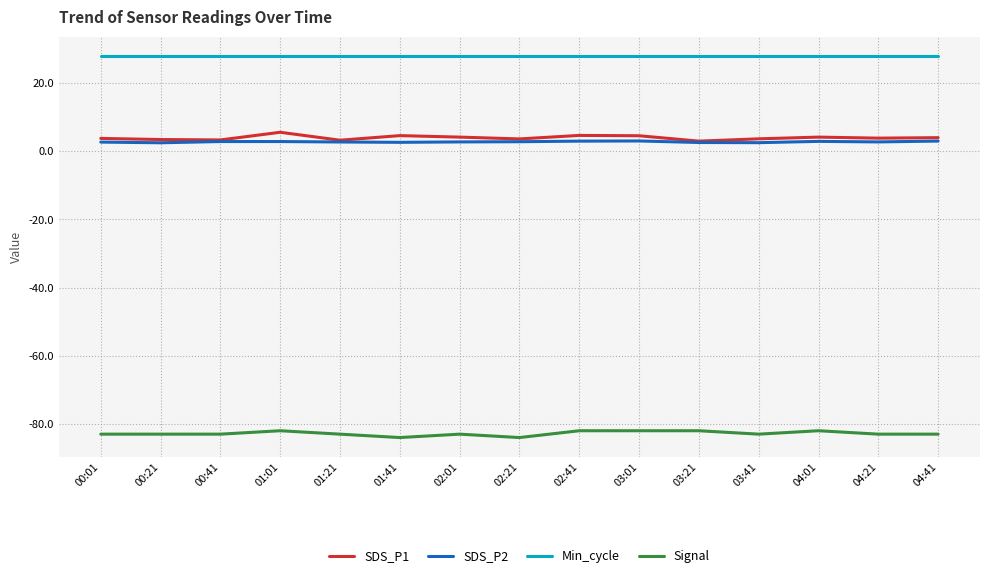

How many lines are shown in the chart?

4